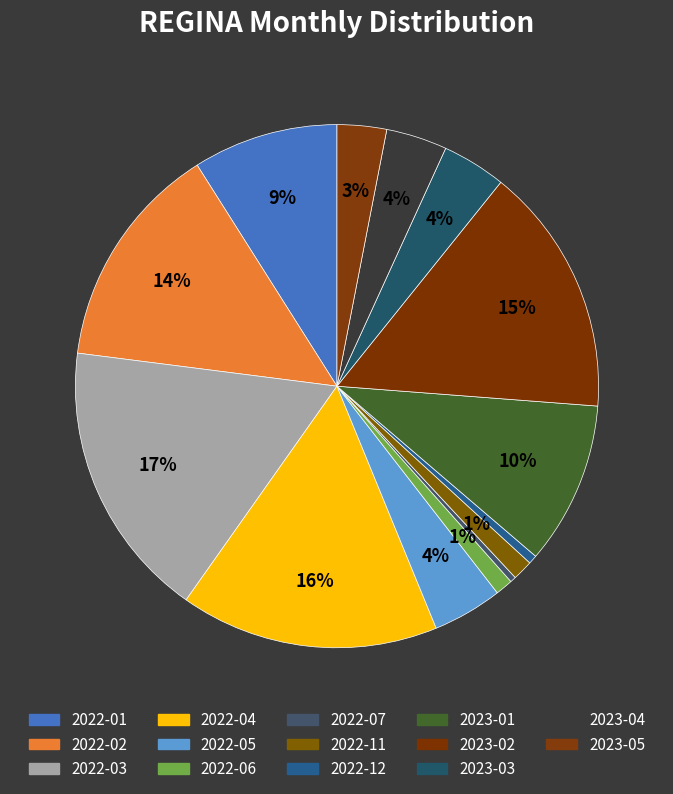

Does any single category account for the majority?

No